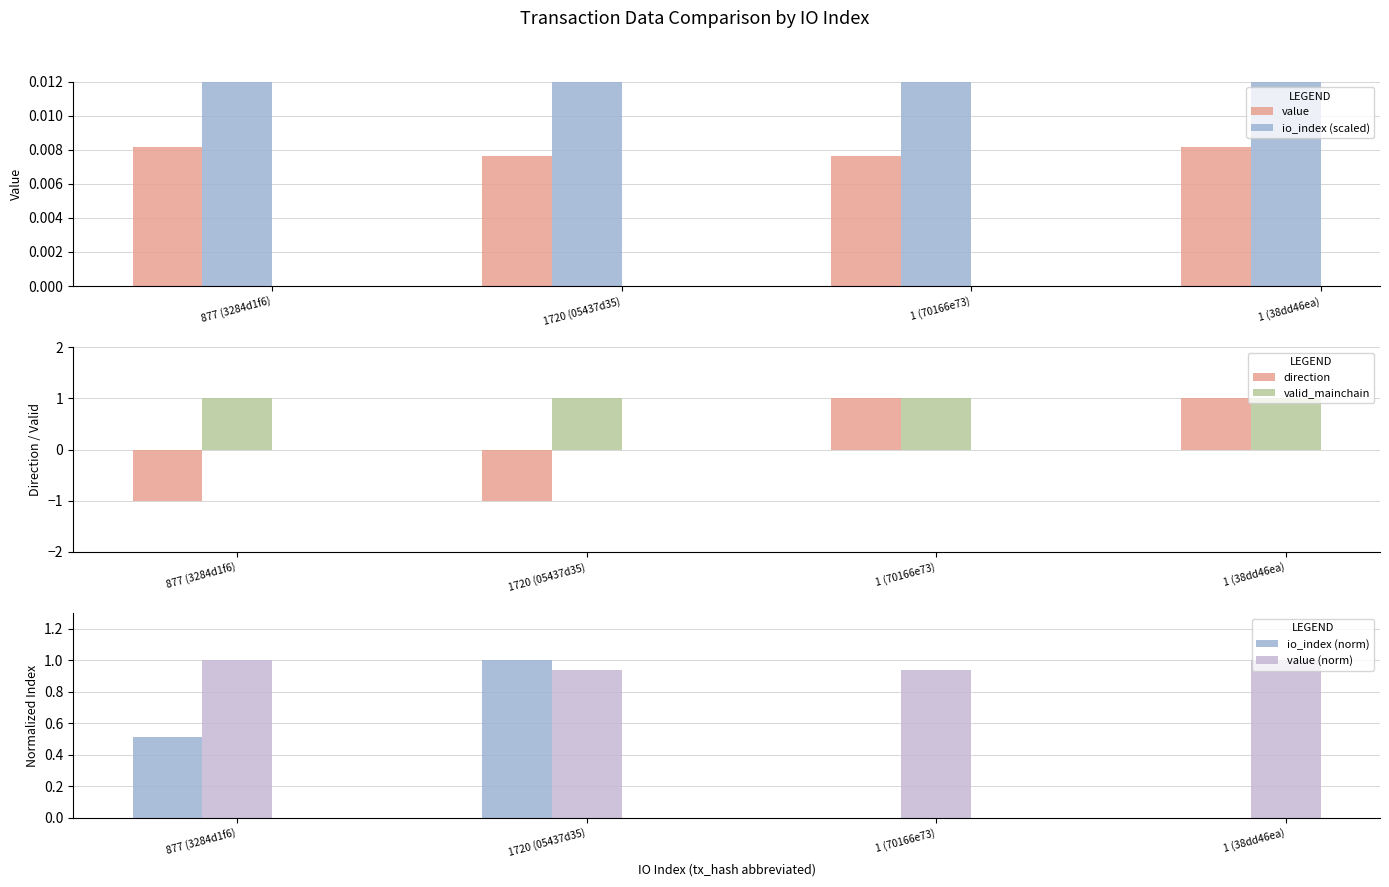

What is the difference between the second highest and minimum values in the direction series?

2